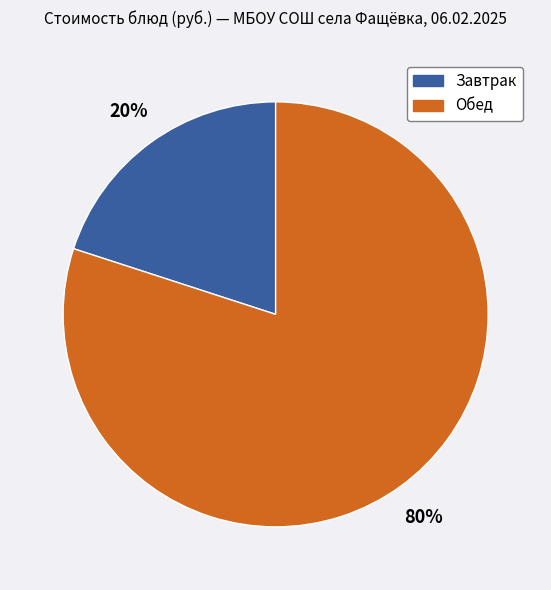

Which slice is the smallest?

Завтрак